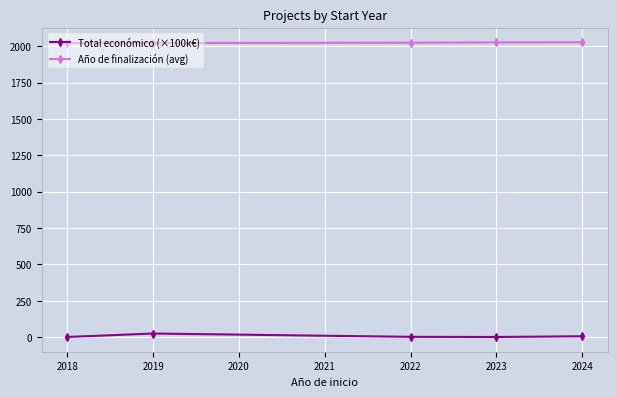

Does the chart display data point markers on the line(s)?

Yes